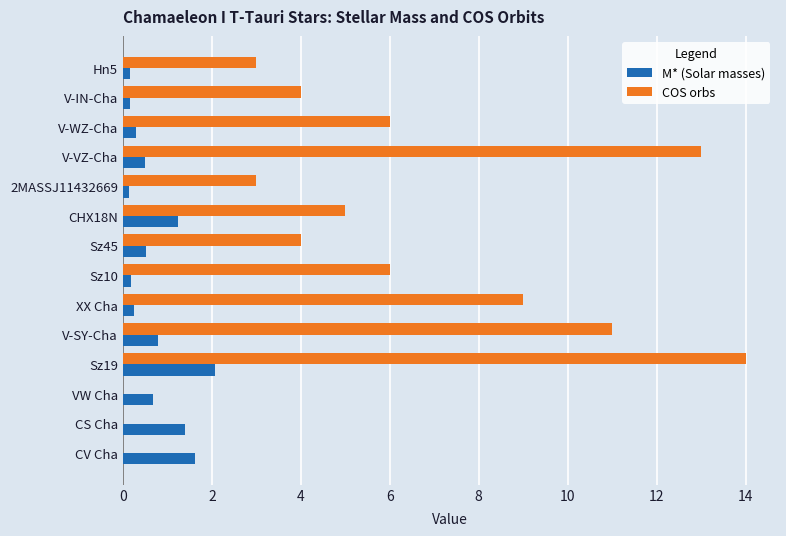

What is the sum of all COS orbs values?

78.0